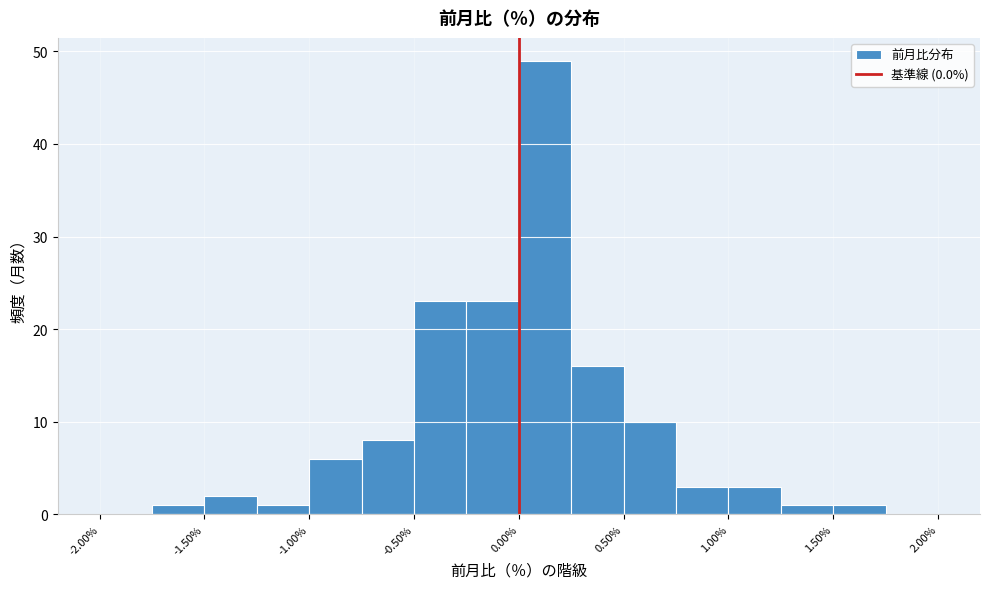

Over which range of the x-axis is the bar tallest?

0.00 to 0.25